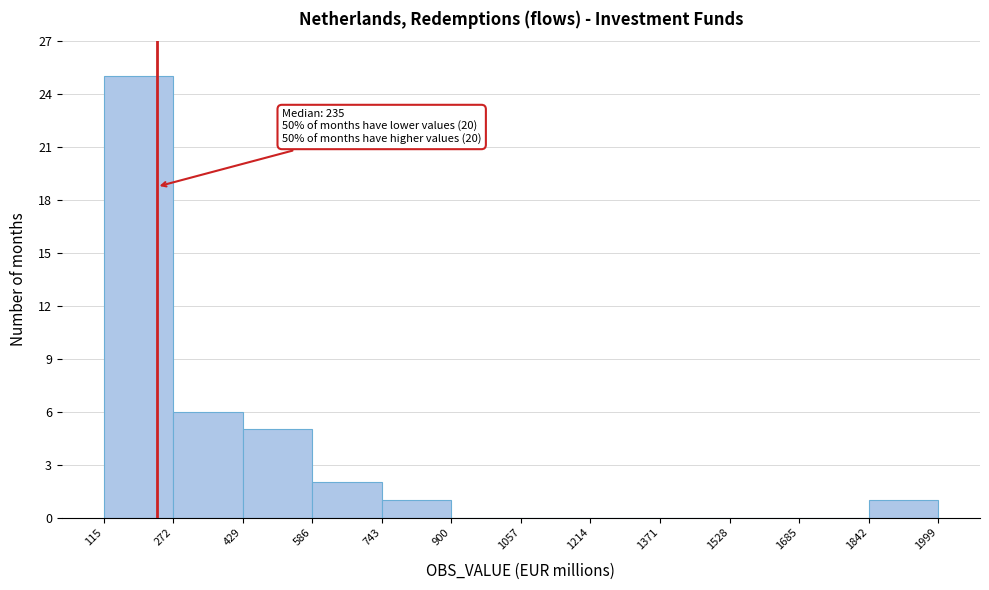

Over which range of the x-axis is the bar tallest?

115 to 272